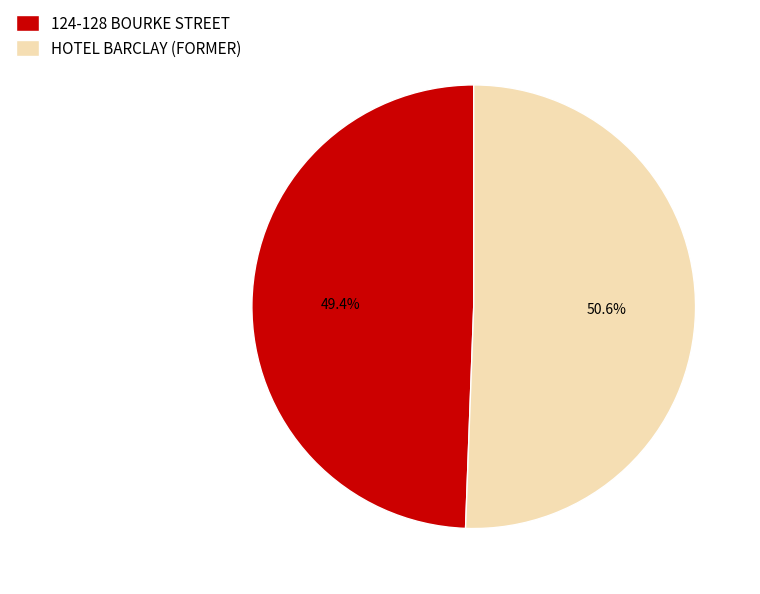

Which slice is the smallest?

124-128 BOURKE STREET